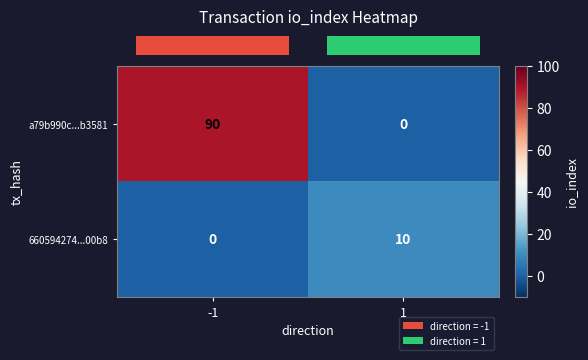

How many categories are shown in the chart?

2